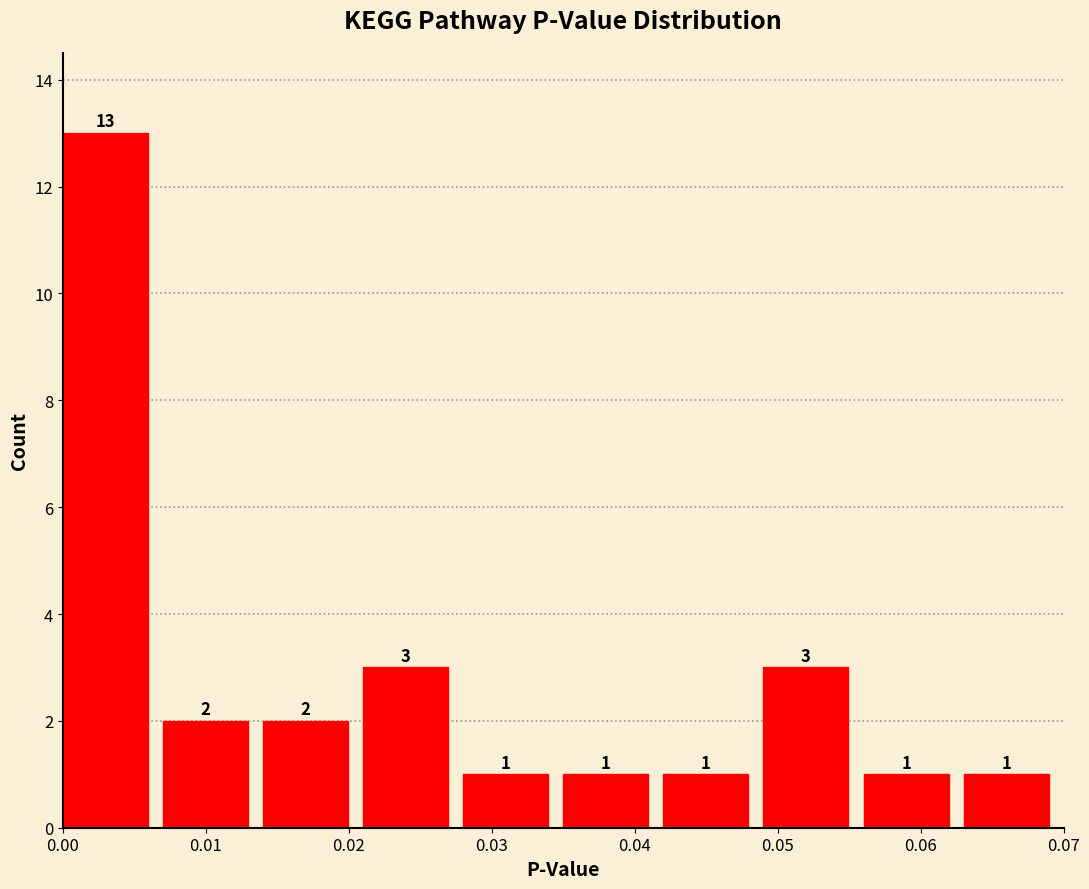

Reading left to right, list every bar in this chart as the range it spans on the x-axis followed by its height.

0.000 to 0.007: 13
0.007 to 0.014: 2
0.014 to 0.021: 2
0.021 to 0.028: 3
0.028 to 0.035: 1
0.035 to 0.042: 1
0.042 to 0.049: 1
0.049 to 0.056: 3
0.056 to 0.063: 1
0.063 to 0.070: 1